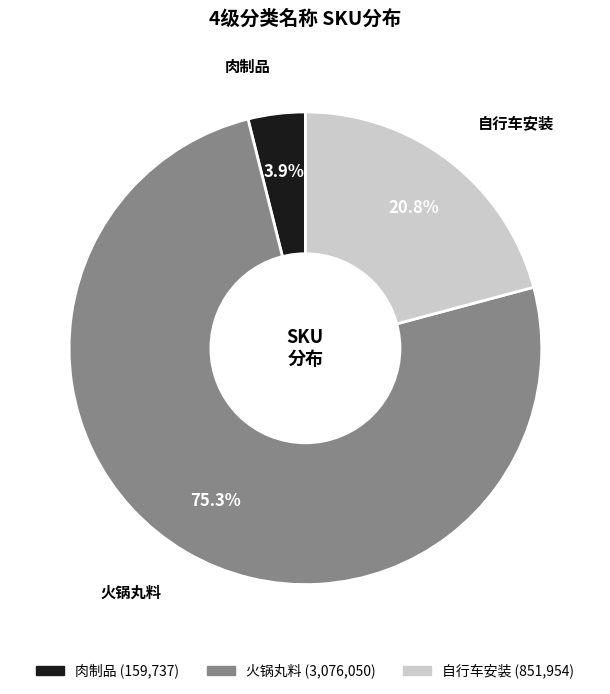

Count the number of slices in the pie.

3